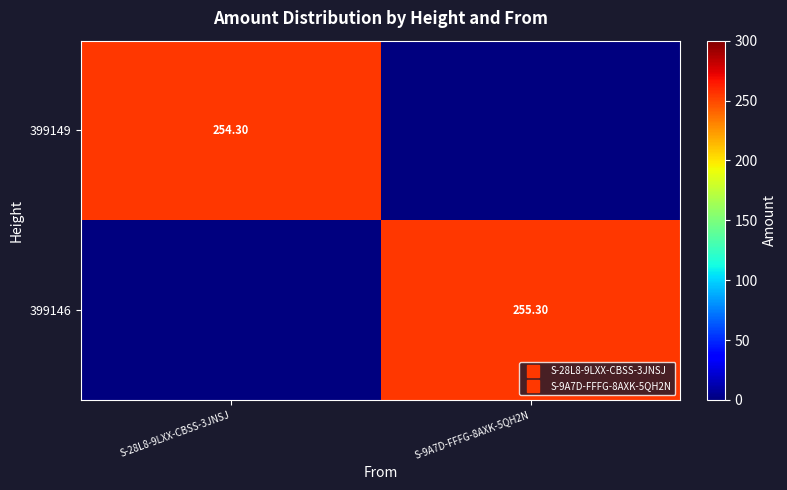

What is the difference between the 399149 values at S-9A7D-FFFG-8AXK-5QH2N and S-28L8-9LXX-CBSS-3JNSJ?

254.3